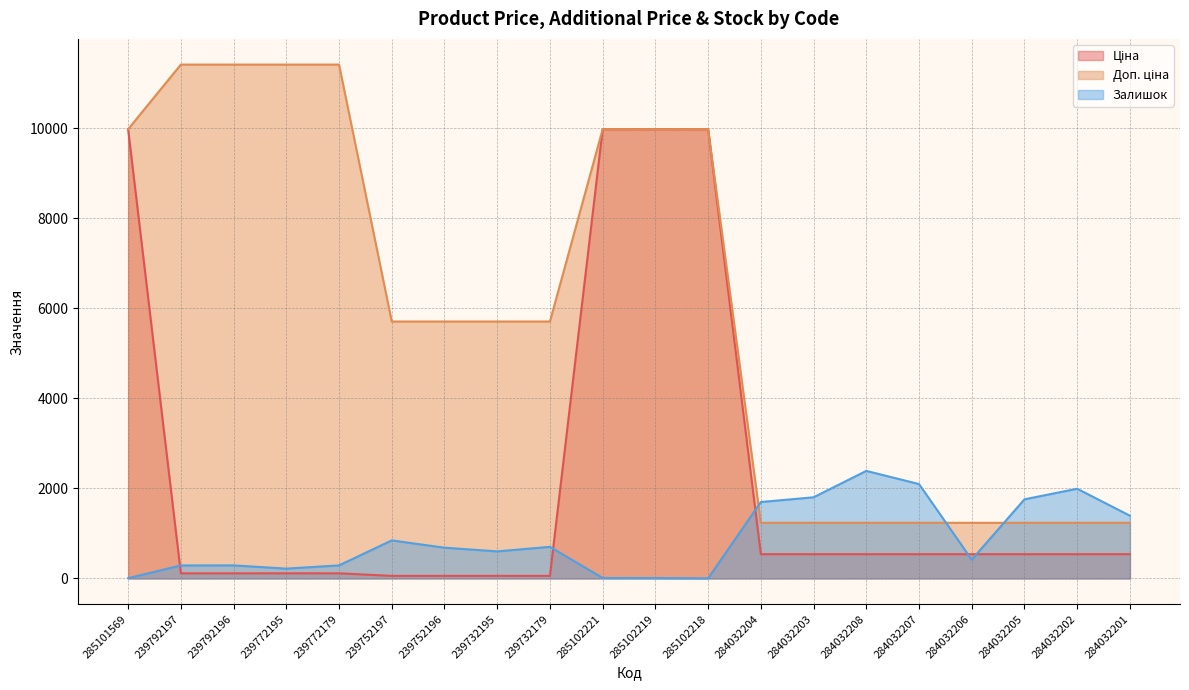

Is the value of Ціна at 239732195 greater than the value of Доп. ціна at 285102219?

No